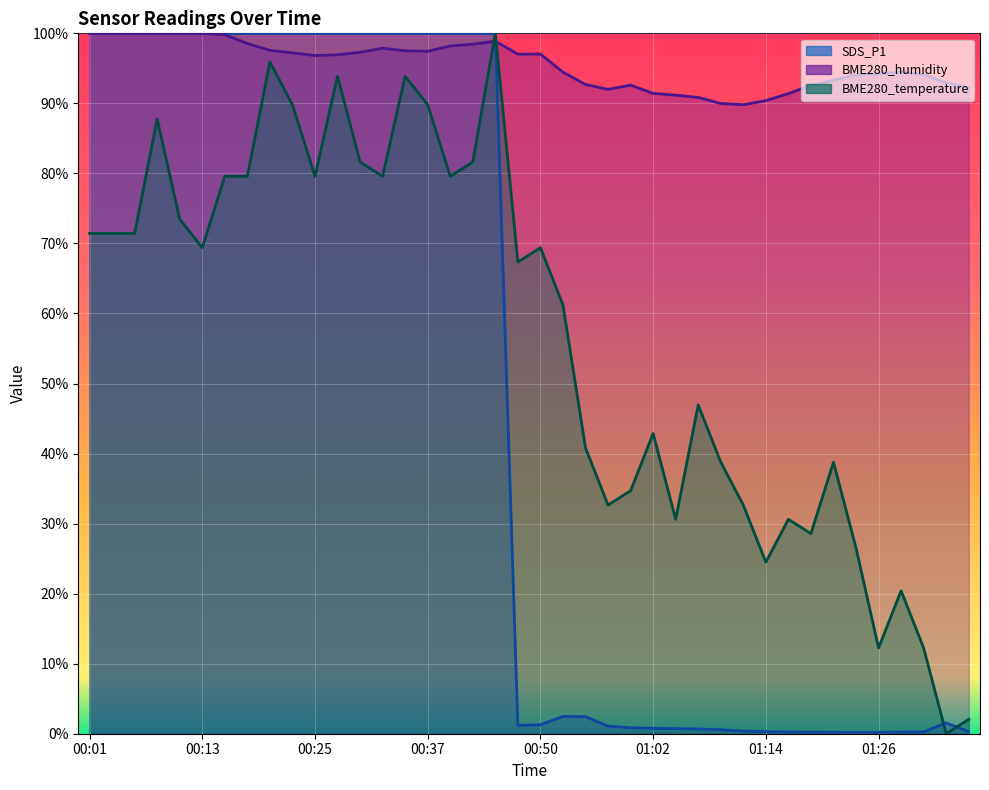

What is the difference between the maximum and minimum values in the BME280_humidity series?

10.2